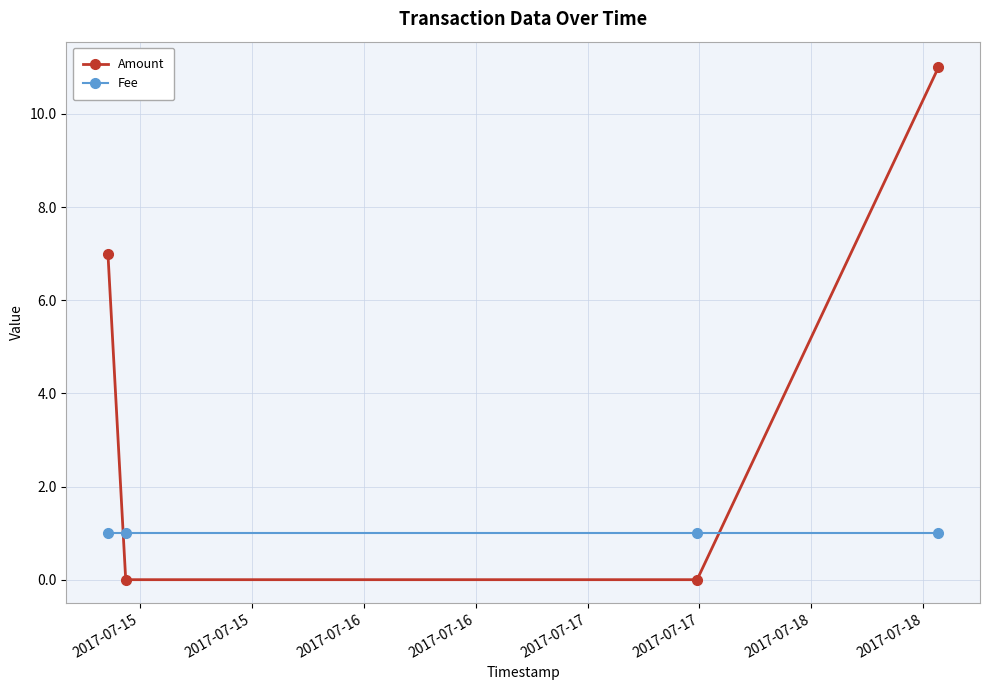

How many lines are shown in the chart?

2